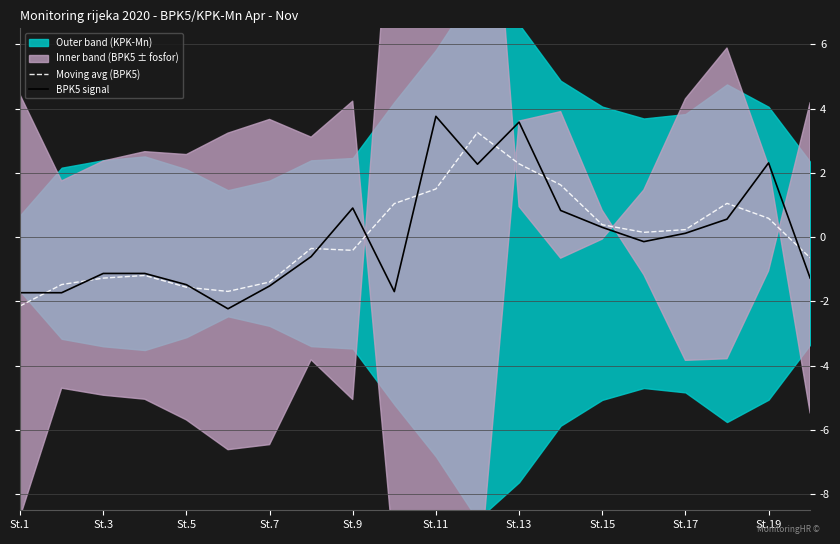

The BPK5 signal series shows -1.2 at St.1. True or false?

False